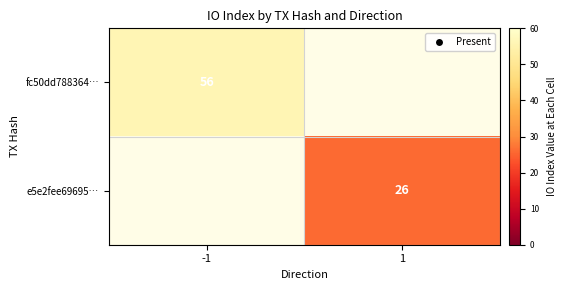

Is it true that fc50dd788364… equals 56 at -1?

True